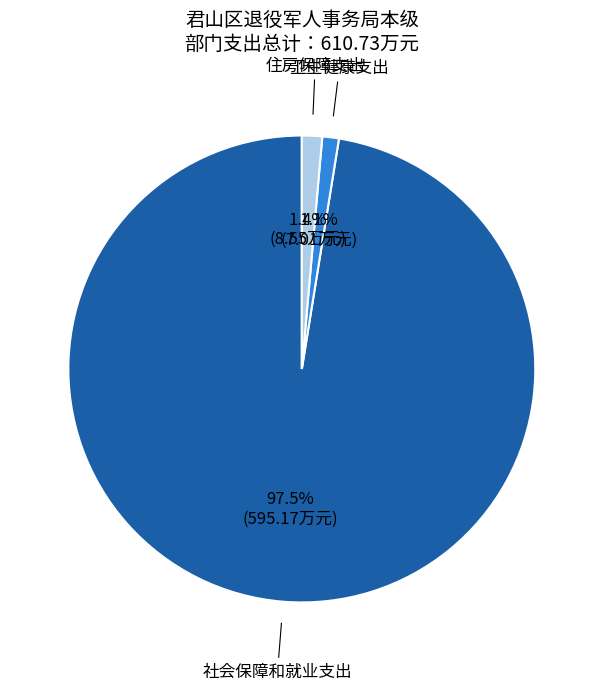

Does any single category account for the majority?

Yes